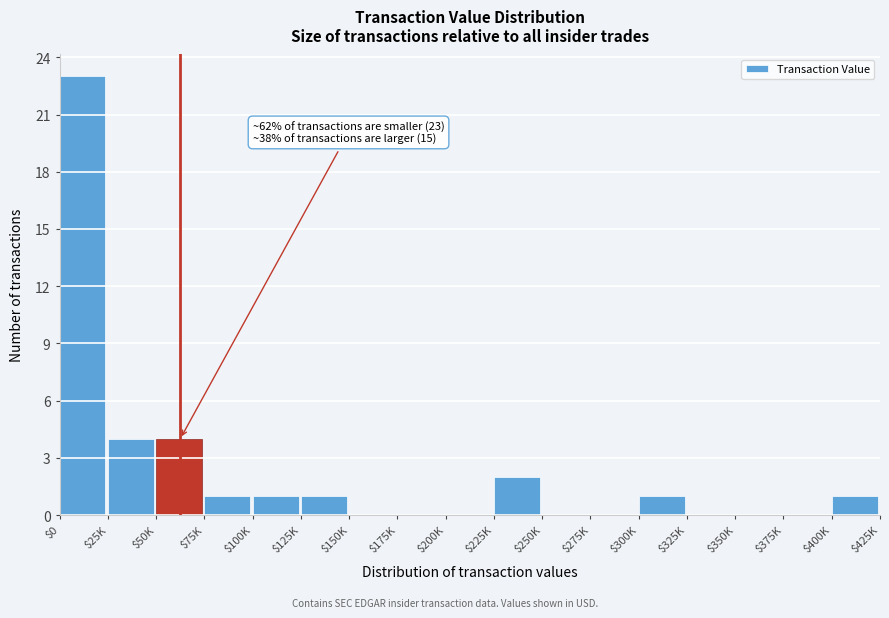

What is the greatest value displayed?

23